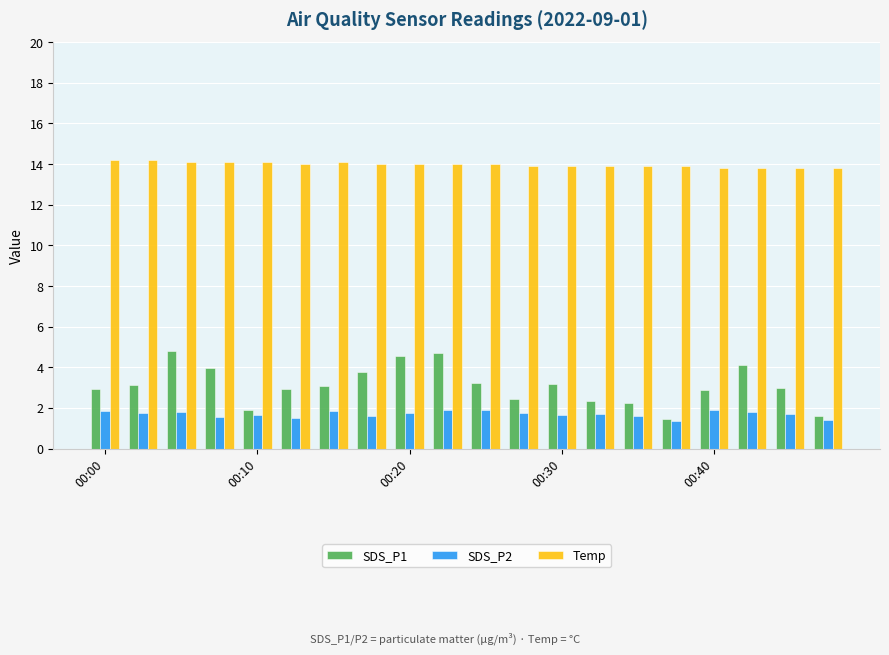

What is the lowest value of the SDS_P2 series?

1.4